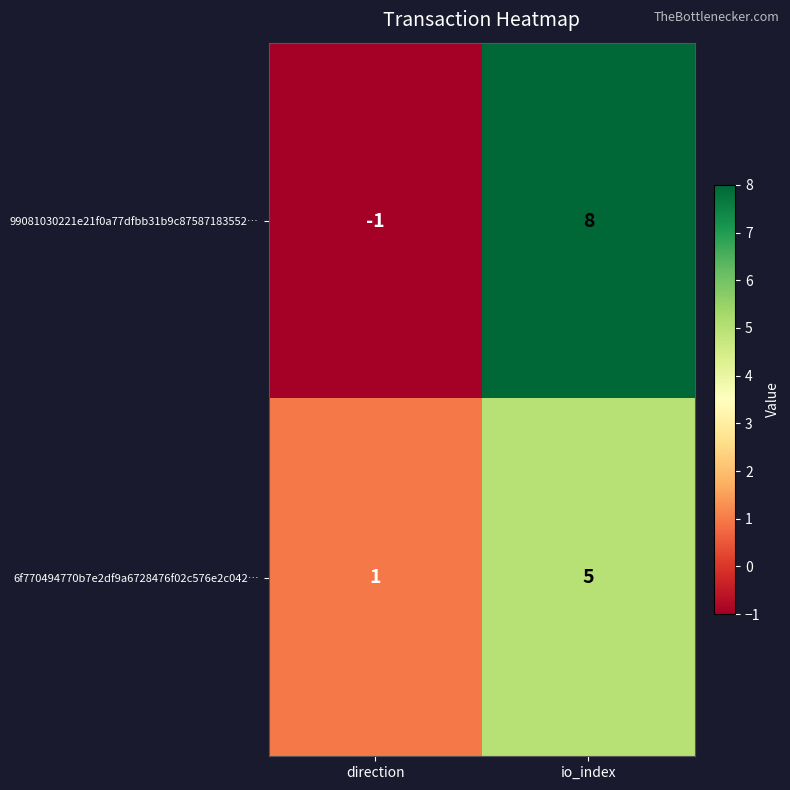

Which series has the largest total across all categories?

99081030221e21f0a77dfbb31b9c87587183552…